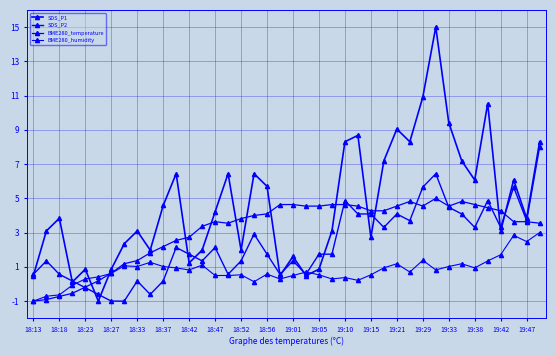

How many lines are shown in the chart?

4